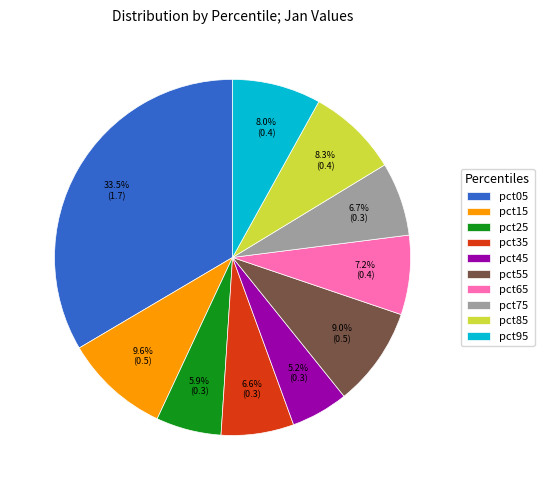

What is the total percentage of pct75 and pct35?

13.3%